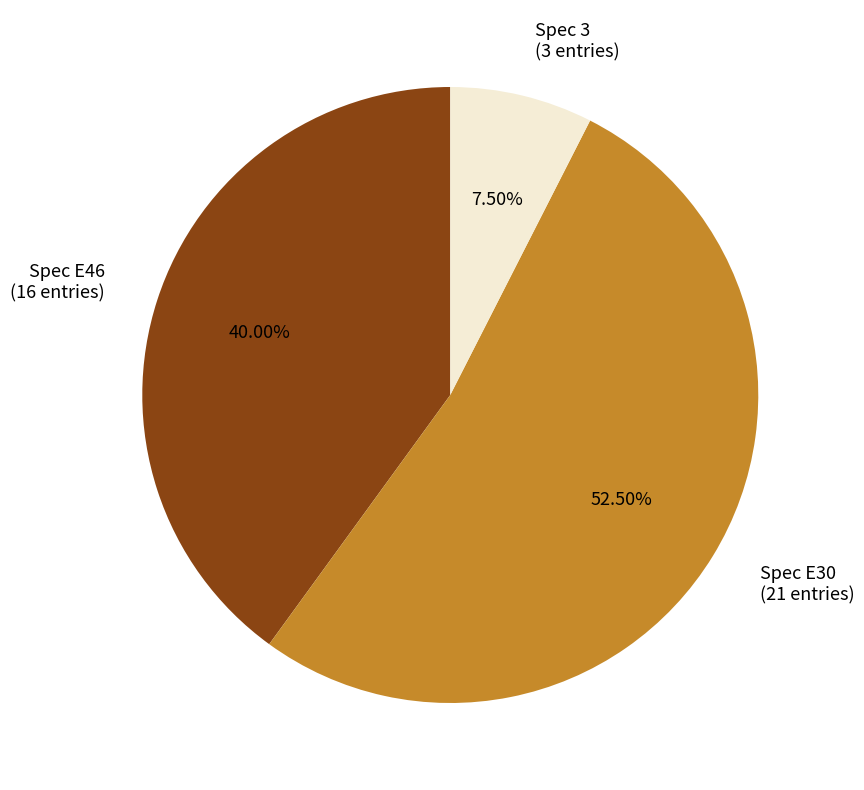

What is the ratio of the value at Spec 3 to the value at Spec E30?

0.1